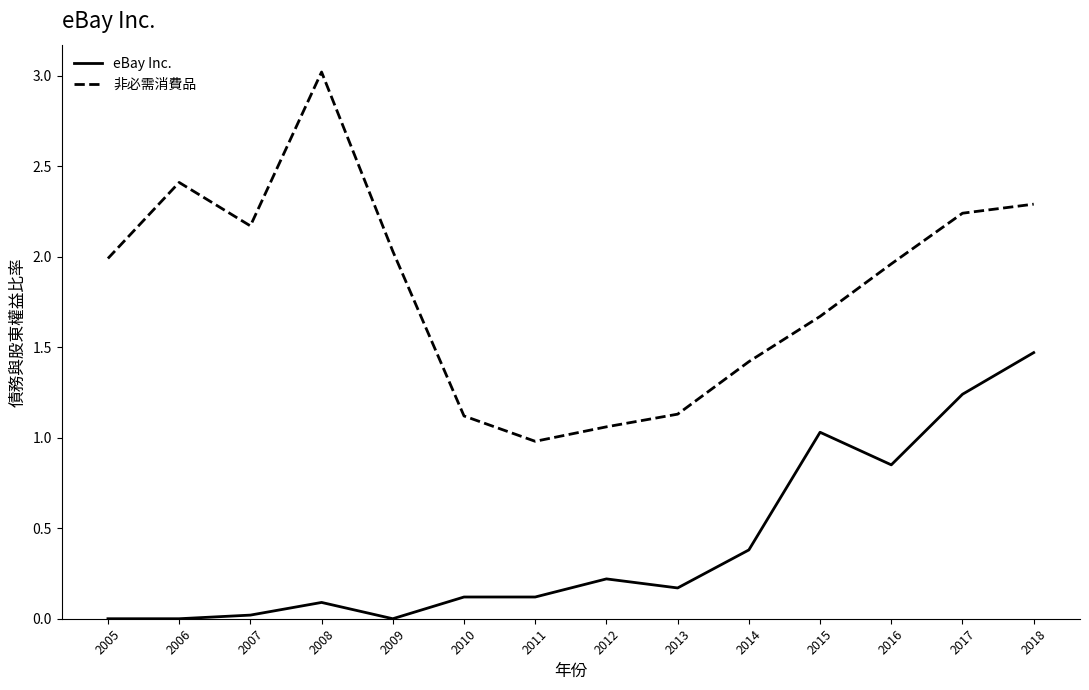

How many categories are shown in the chart?

14